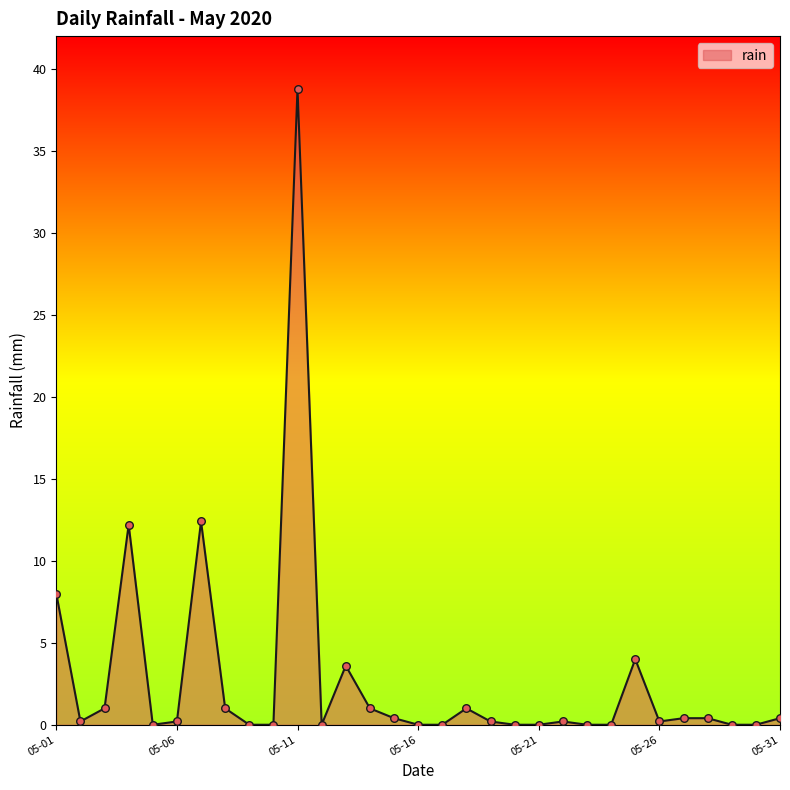

What is the difference between the maximum and minimum values?

38.8